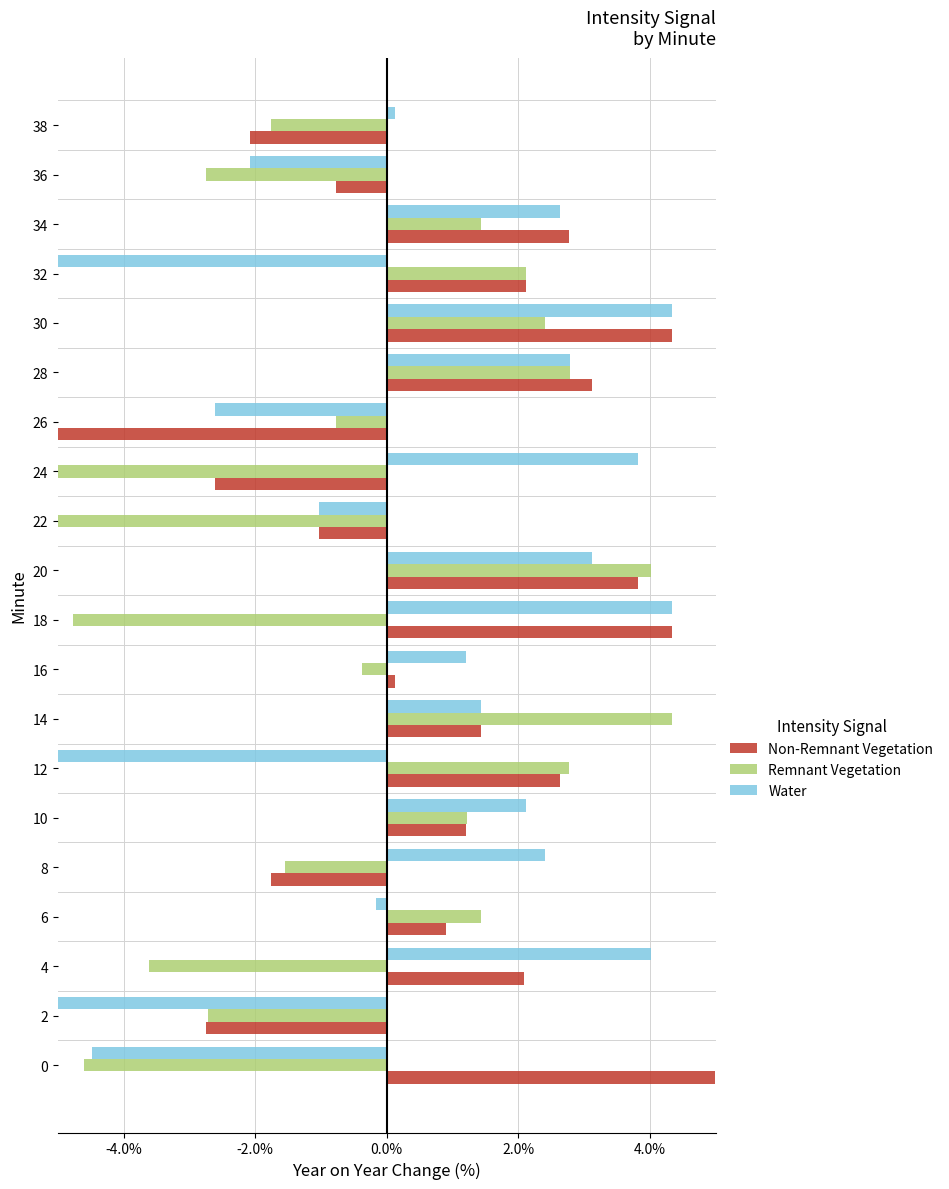

How many values in the Non-Remnant Vegetation series are below 1?

9